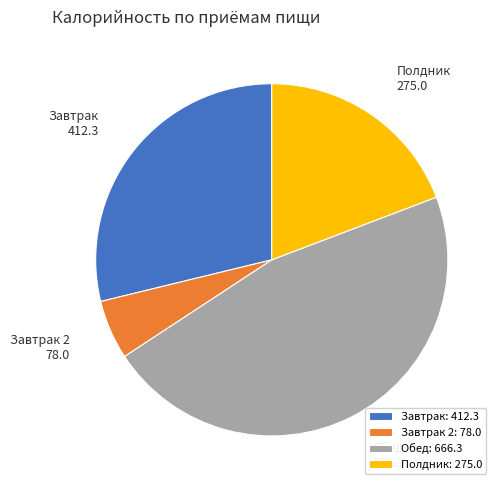

Between Полдник and Завтрак, which is larger?

Завтрак